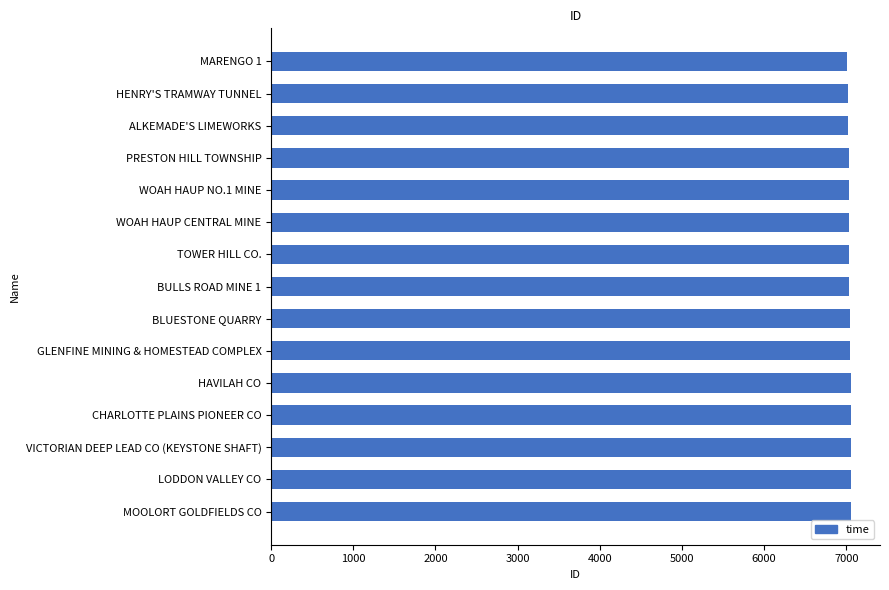

The value at BULLS ROAD MINE 1 is 7038. True or false?

True